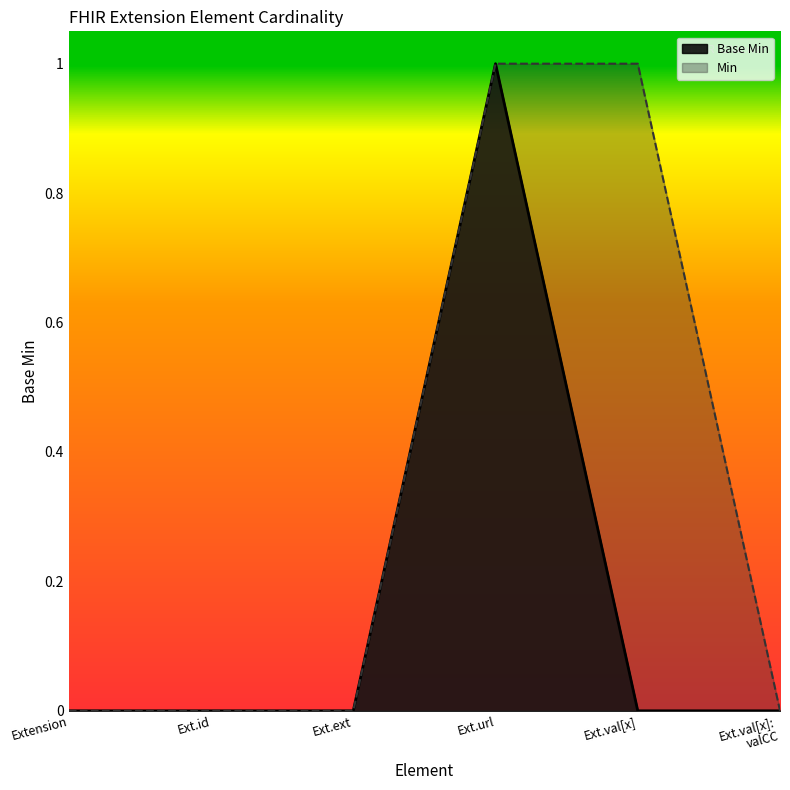

What position from the left is Ext.id?

2